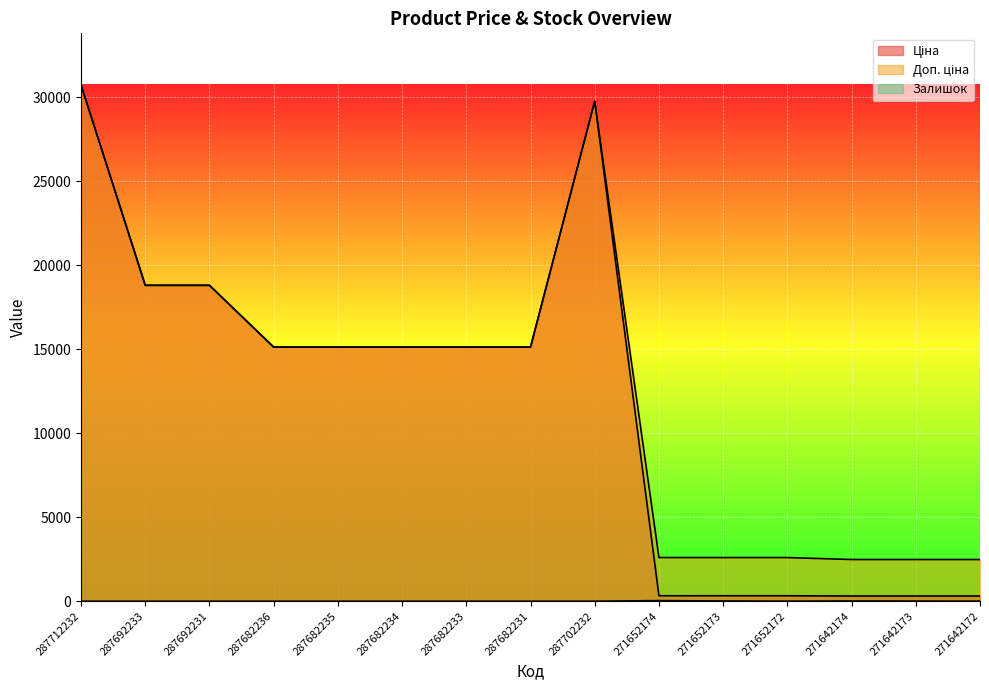

What is the sum of all Залишок values?

84.0